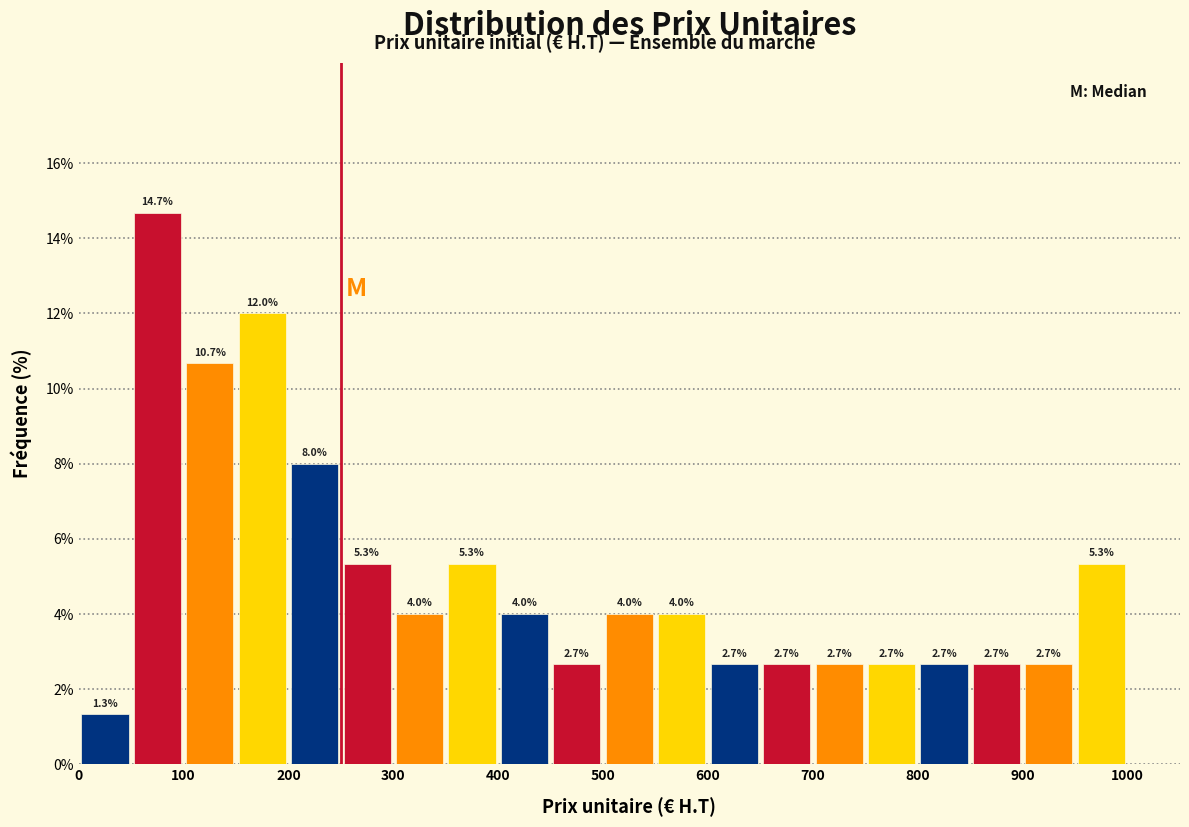

How tall is the bar that spans 500 to 550 on the x-axis?

4.0